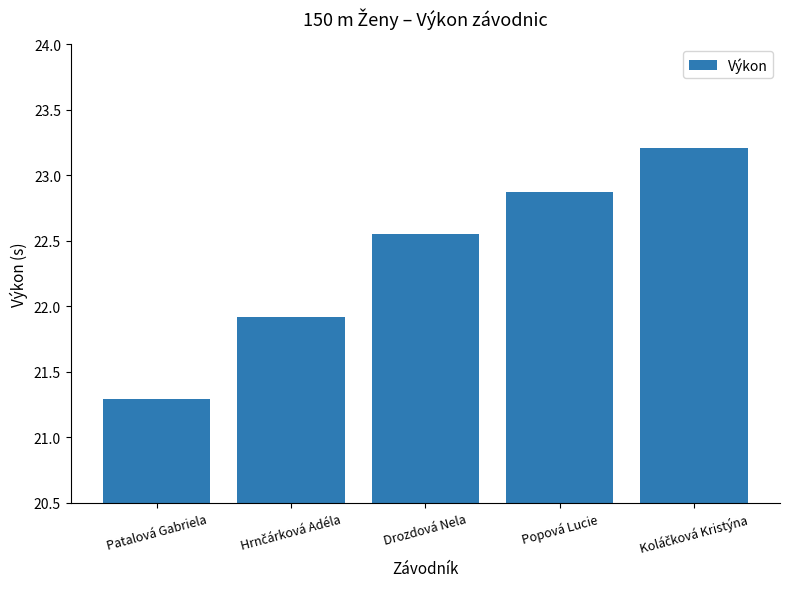

At which label does the data first exceed 22?

Drozdová Nela